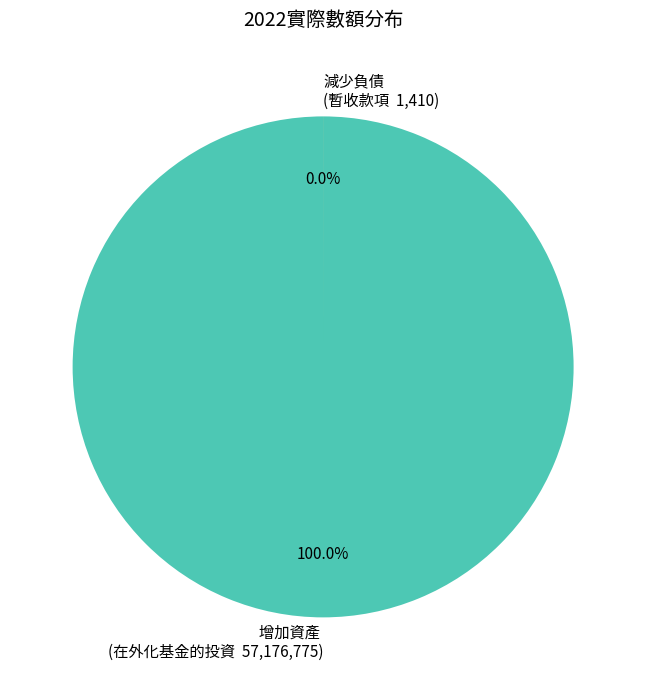

To the nearest percent, what is the average slice percentage?

50%